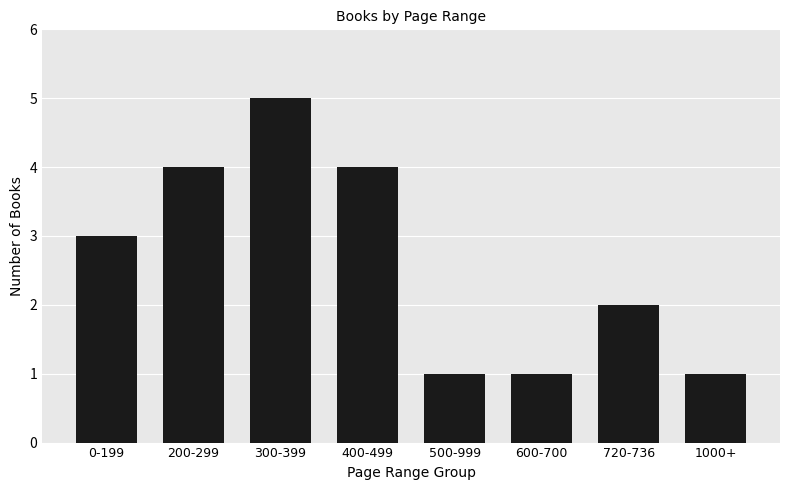

What is the maximum value shown in the chart?

5